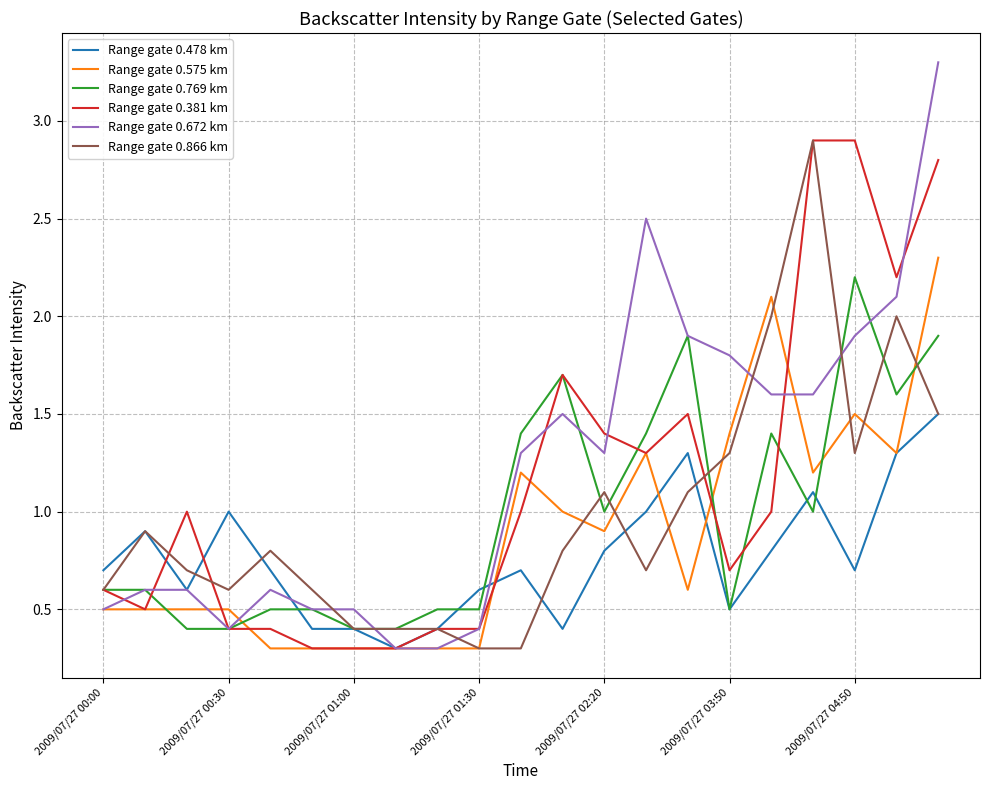

Which series has the largest range (max minus min)?

Range gate 0.672 km